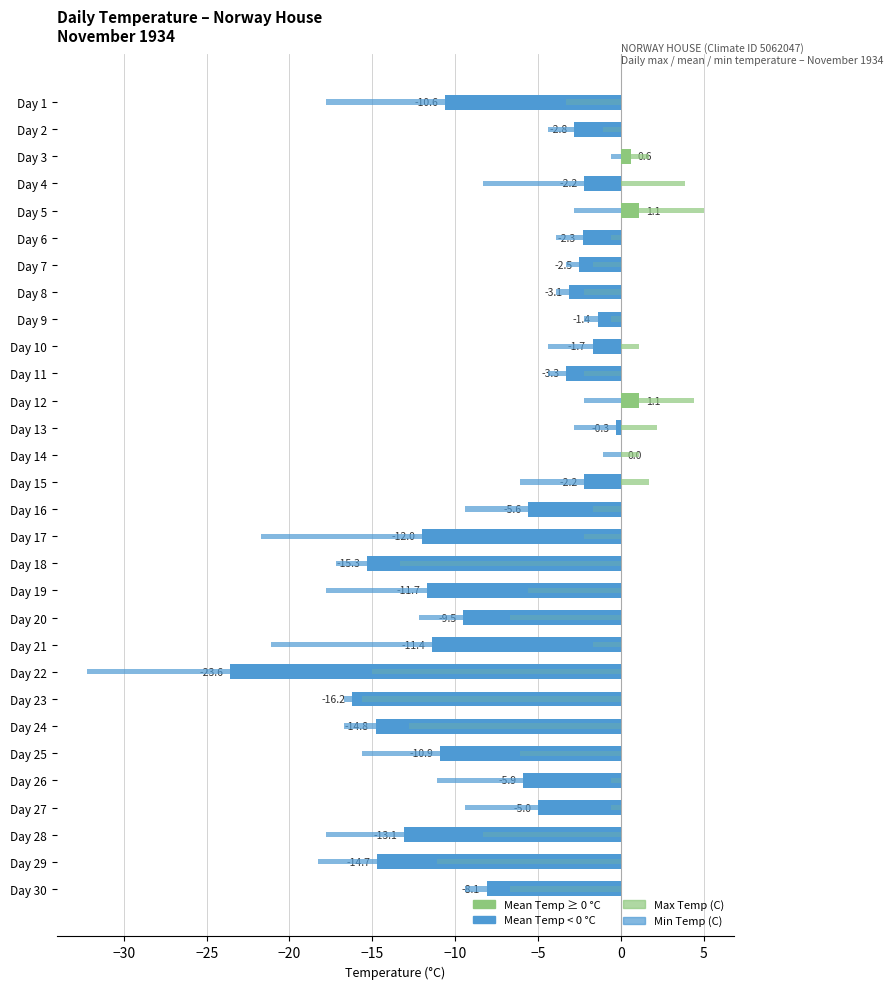

Count the number of data series in this chart.

3